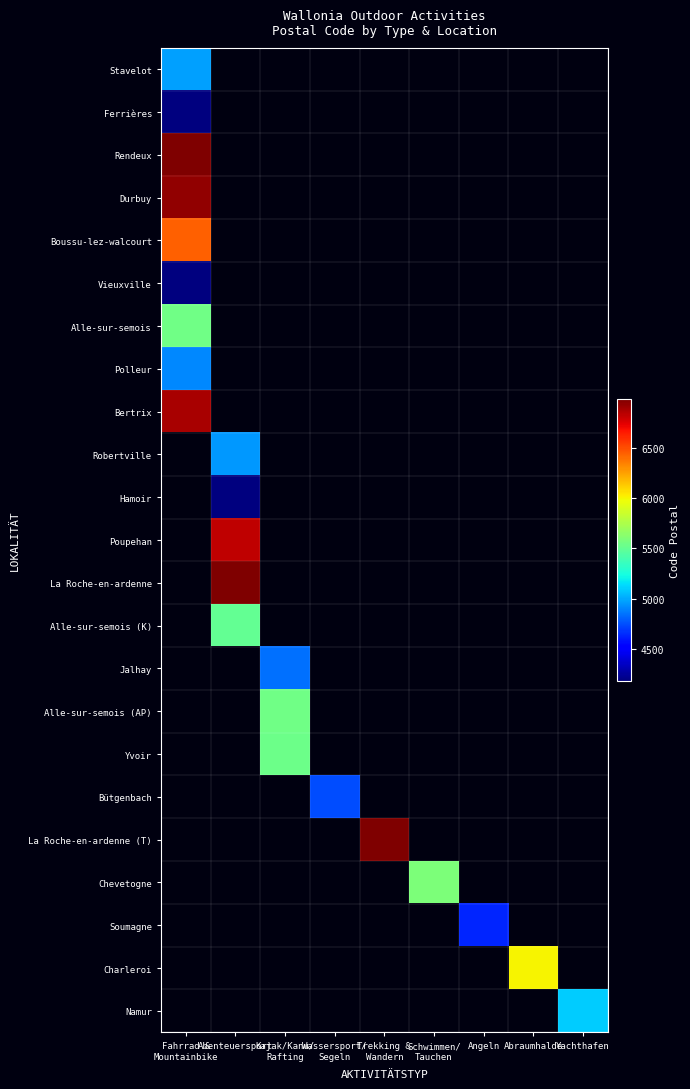

Which label corresponds to the smallest value in the chart?

Abenteuersport